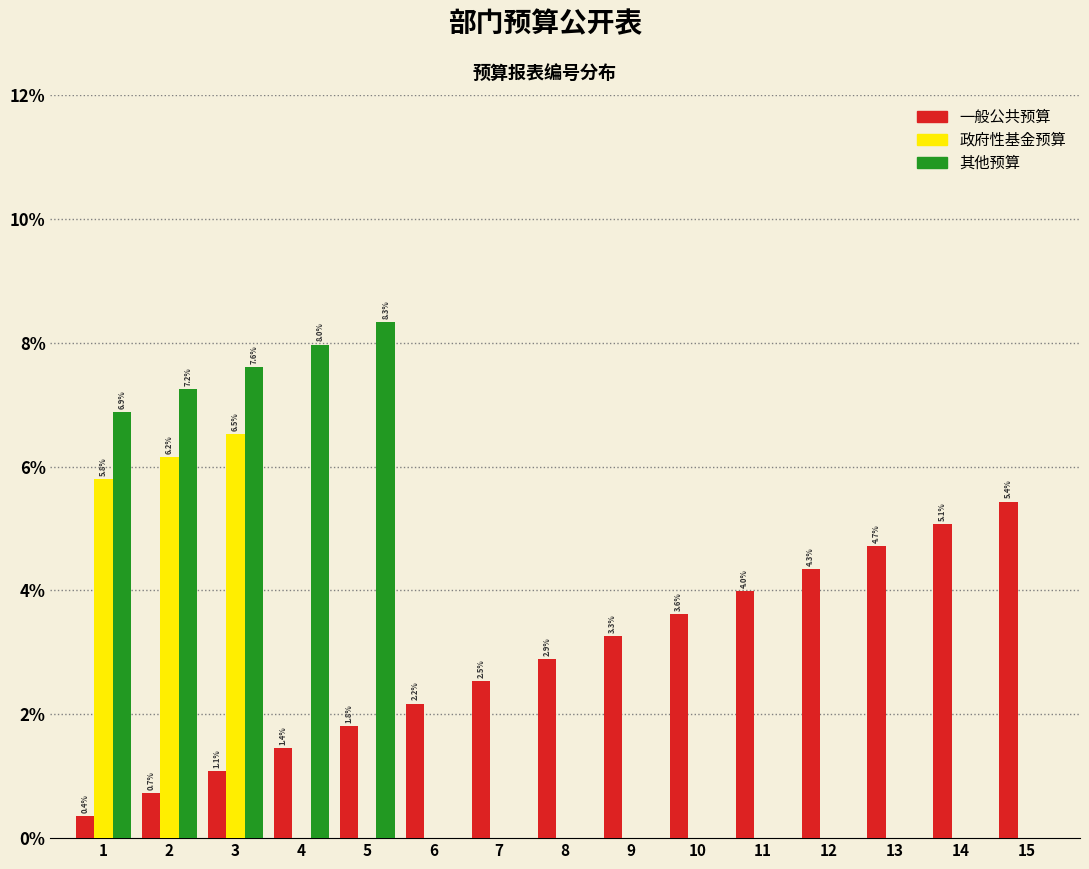

Reading left to right, transcribe all the data shown in this chart.

一般公共预算: 1=0.4	2=0.7	3=1.1	4=1.4	5=1.8	6=2.2	7=2.5	8=2.9	9=3.3	10=3.6	11=4.0	12=4.3	13=4.7	14=5.1	15=5.4
政府性基金预算: 1=5.8	2=6.2	3=6.5	4=0.0	5=0.0	6=0.0	7=0.0	8=0.0	9=0.0	10=0.0	11=0.0	12=0.0	13=0.0	14=0.0	15=0.0
其他预算: 1=6.9	2=7.2	3=7.6	4=8.0	5=8.3	6=0.0	7=0.0	8=0.0	9=0.0	10=0.0	11=0.0	12=0.0	13=0.0	14=0.0	15=0.0